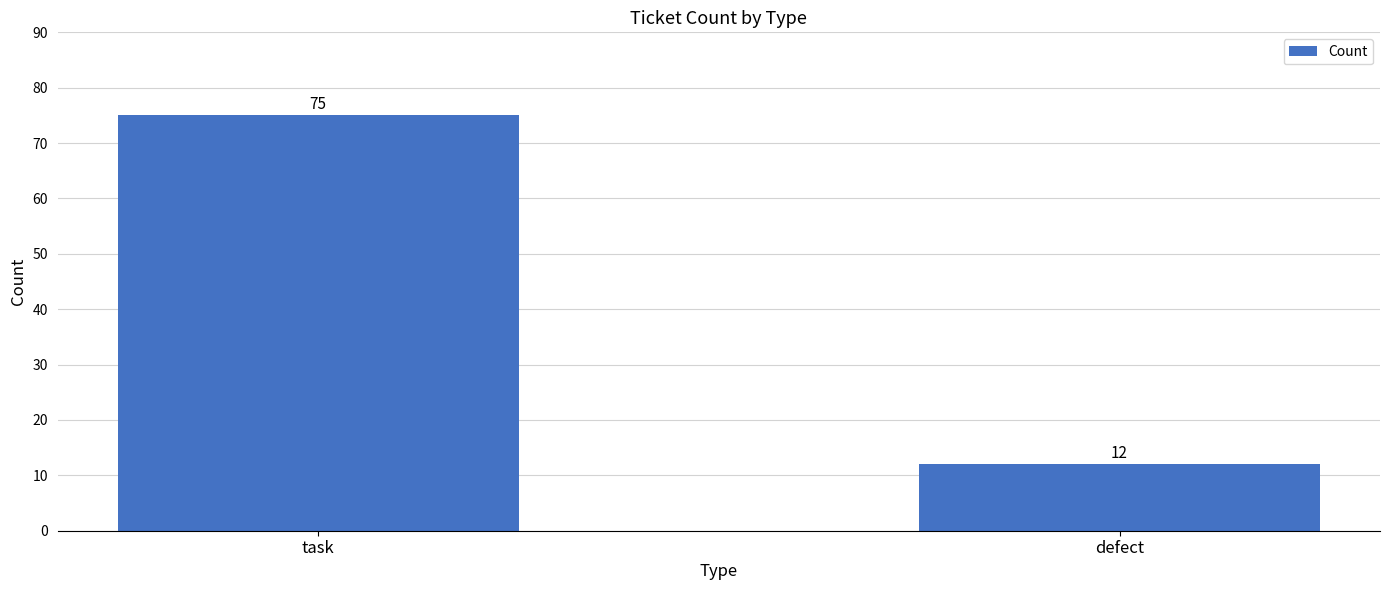

What value does the data have at defect?

12